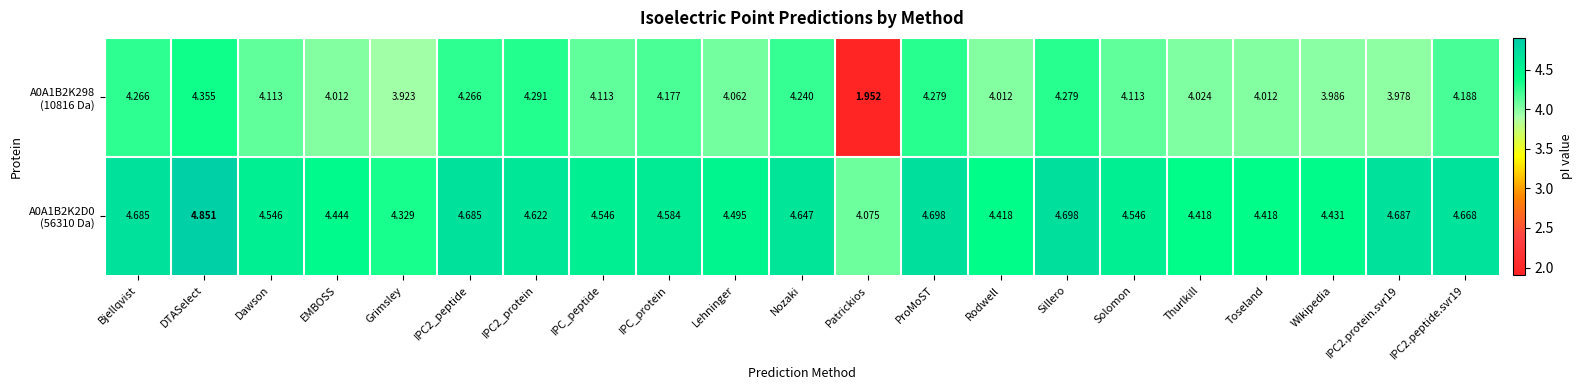

At which category does the chart reach its peak across all series?

DTASelect